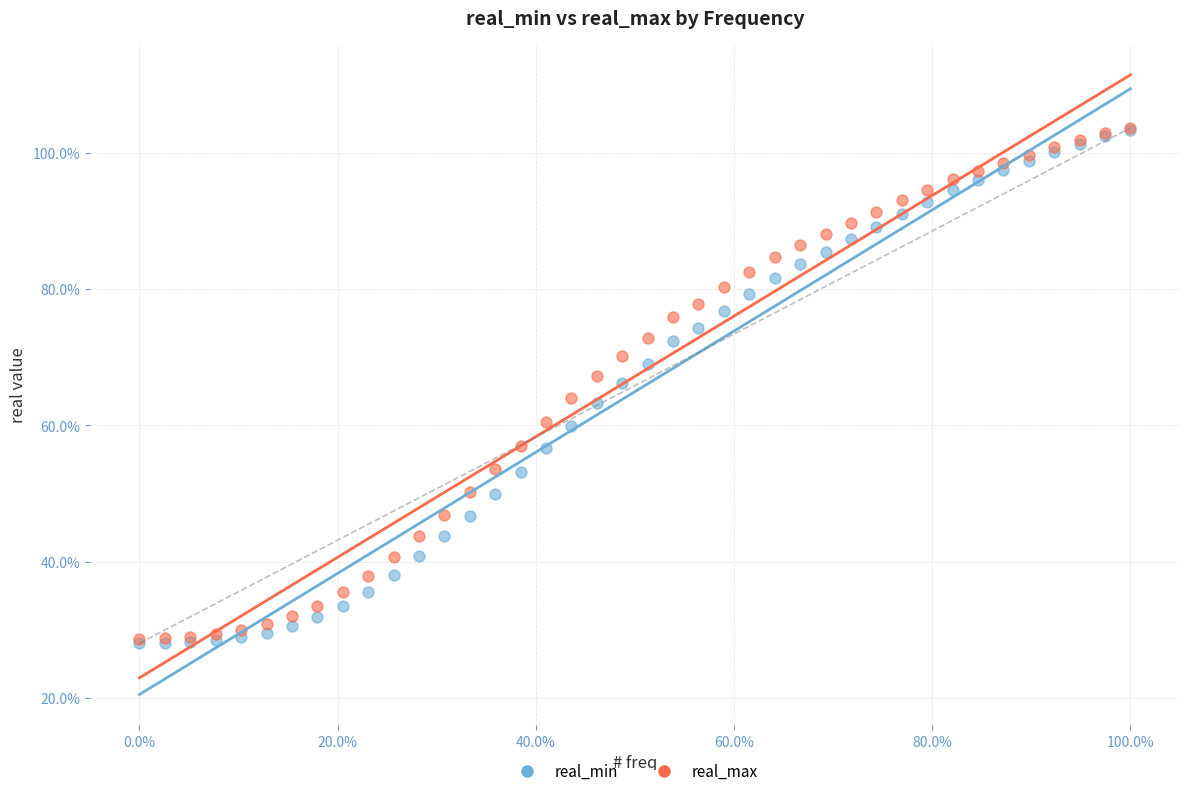

Which series has the largest Y range (max minus min)?

real_min